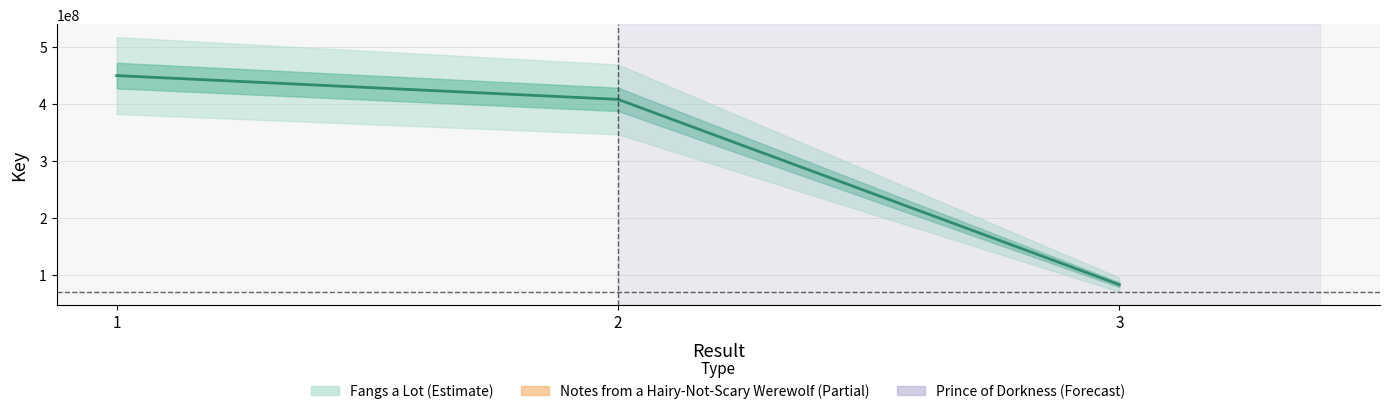

Rank the categories by value from lowest to highest.

3, 2, 1